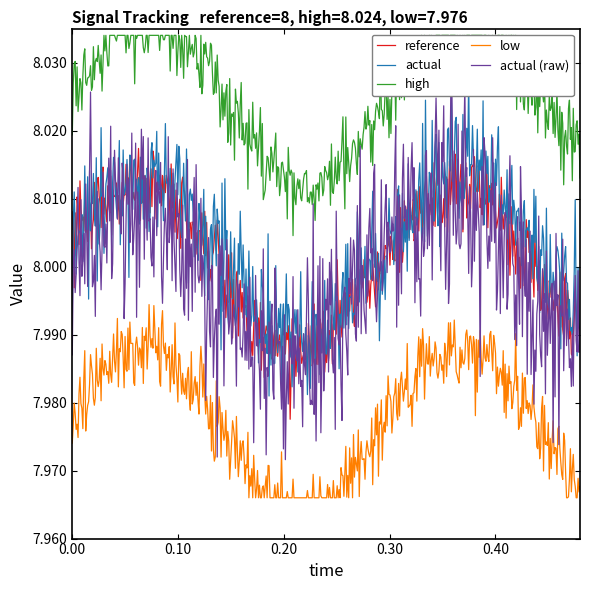

Which has a higher value, 5 or 0?

5